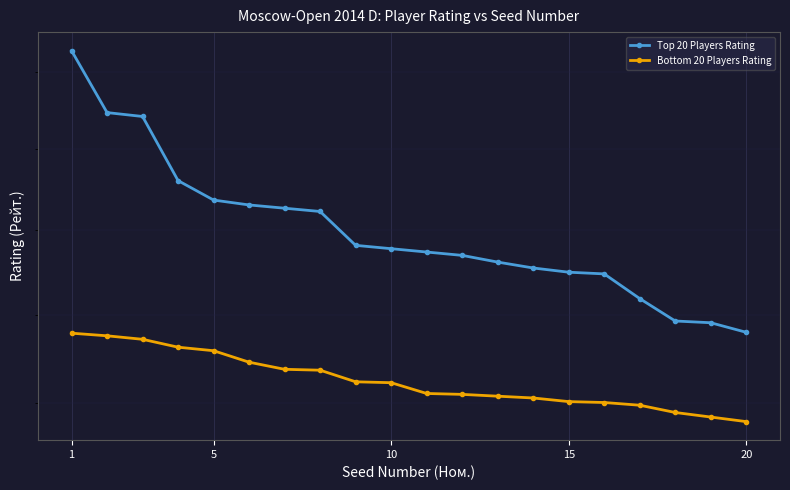

List the series in order of their overall mean, highest first.

Top 20 Players Rating, Bottom 20 Players Rating